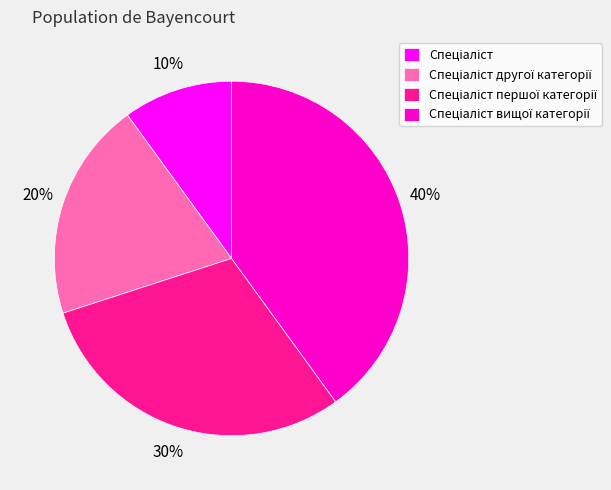

To the nearest percent, what is the difference between the largest and smallest slice percentages?

30%